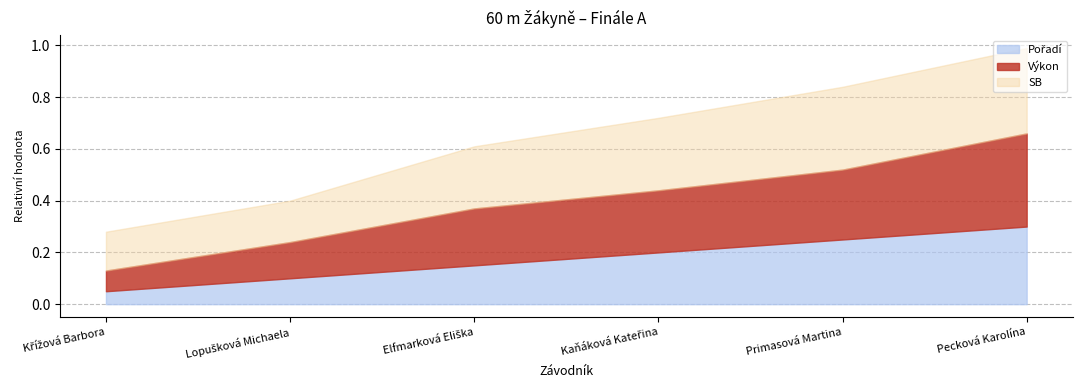

What position from the right is Elfmarková Eliška?

4